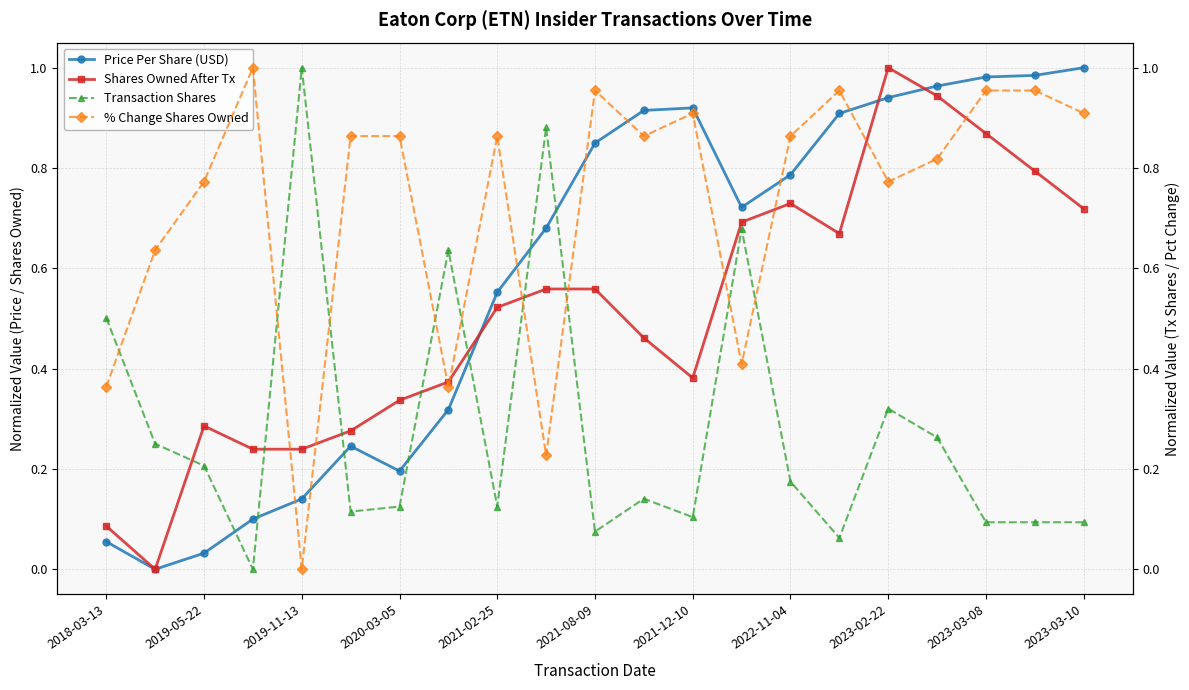

Does the chart display data point markers on the line(s)?

Yes